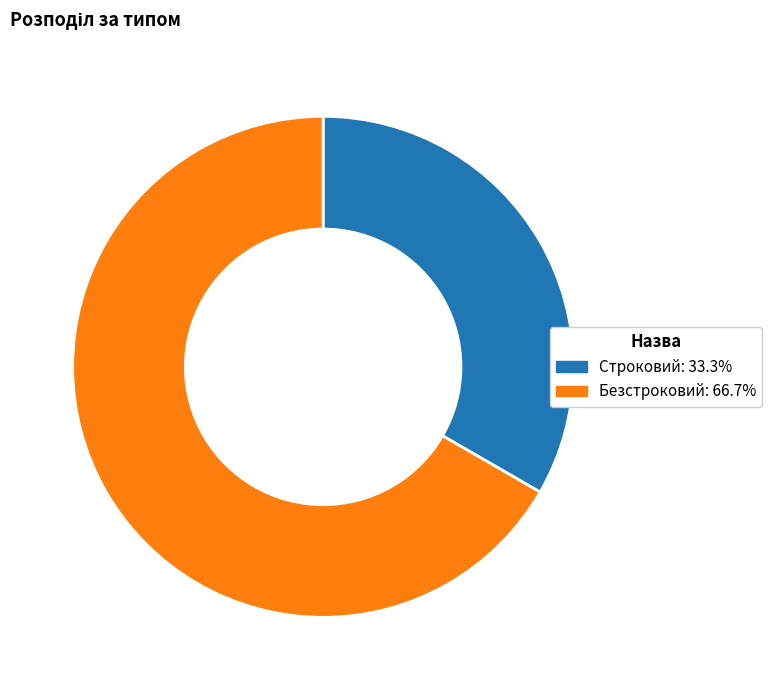

How many slices are in this pie chart?

2